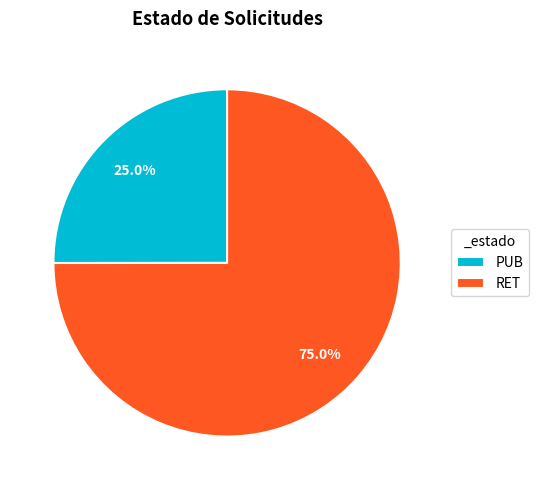

How many segments does this pie chart have?

2